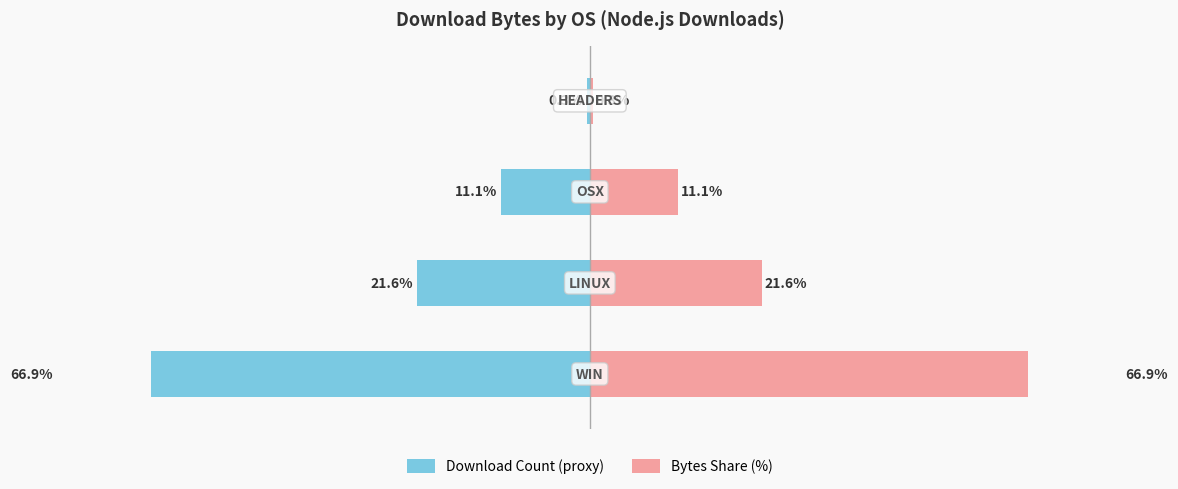

How many values in the Download Count (proxy) series are below -11?

3